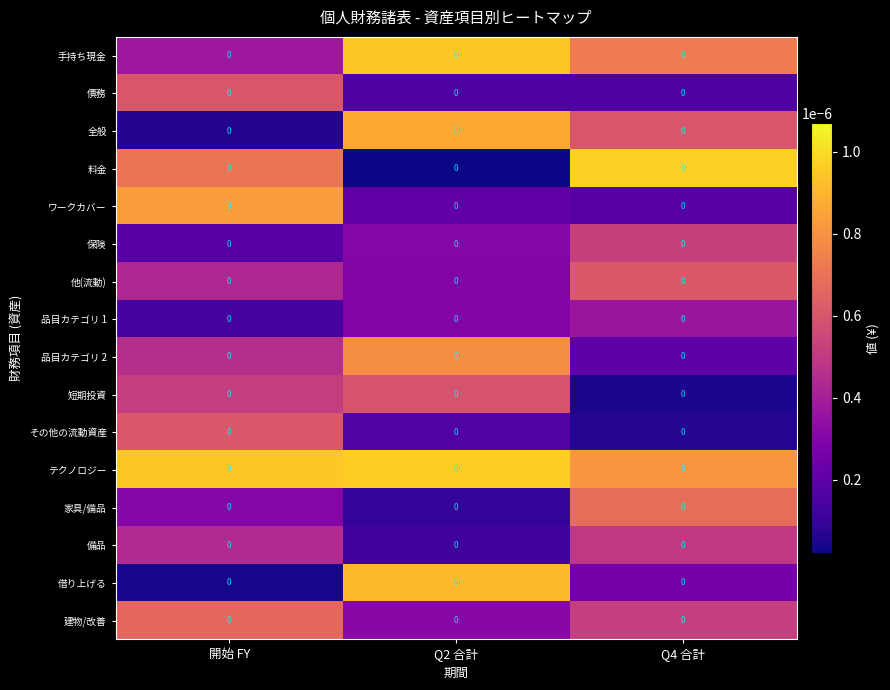

Between Q2 合計 and 開始 FY, which is larger?

Q2 合計